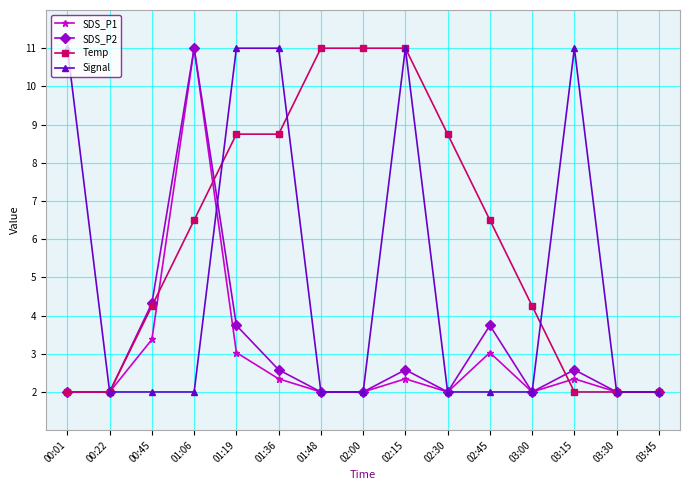

In SDS_P1, how many points are higher than both neighbors (excluding endpoints)?

4